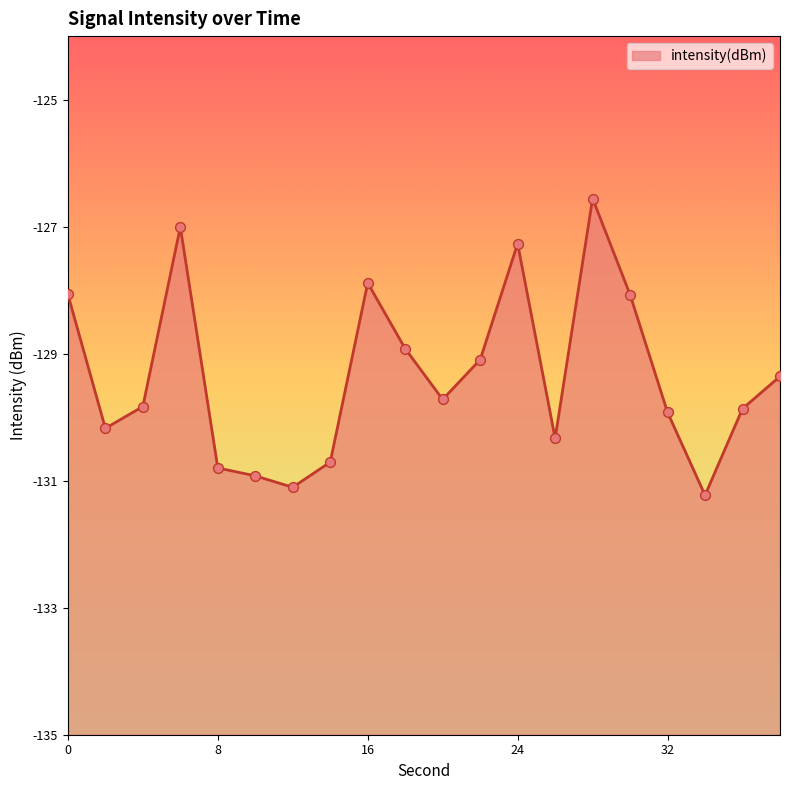

Which has a higher value, 24 or 10?

24